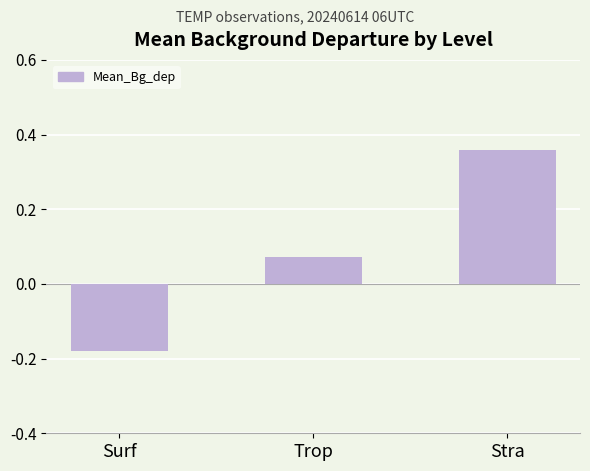

At which label is the value closest to 0?

Trop